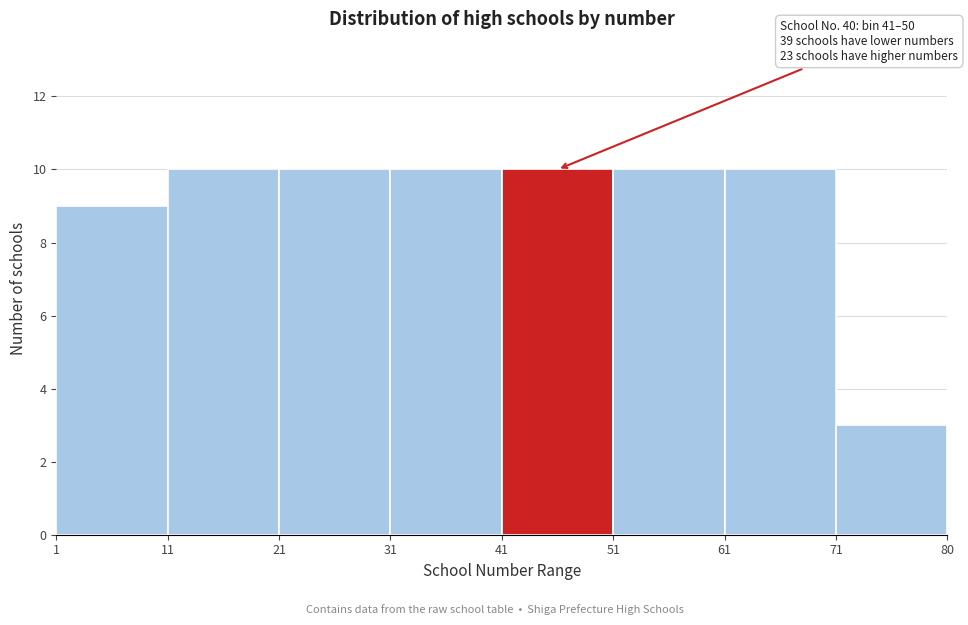

Reading right to left, what are all the values shown in this chart?

71=3	61=10	51=10	41=10	31=10	21=10	11=10	1=9